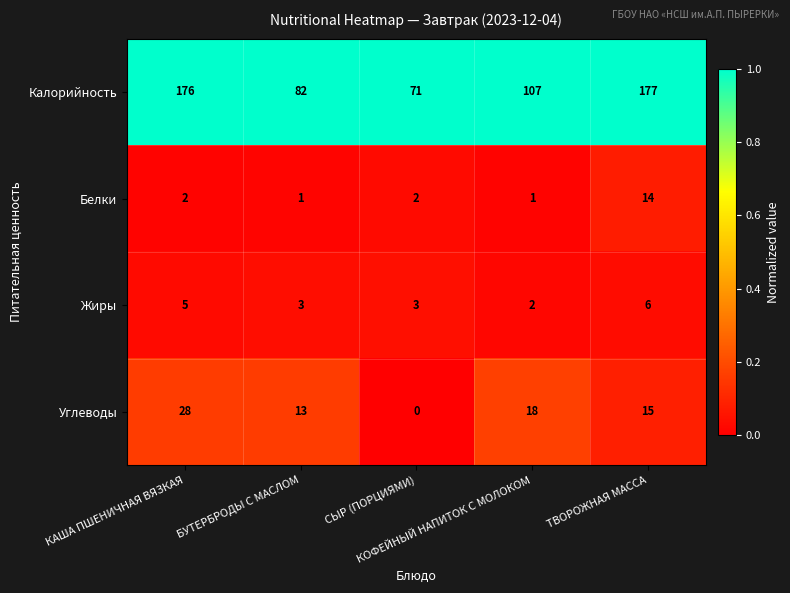

What is the highest value of the Углеводы series?

28